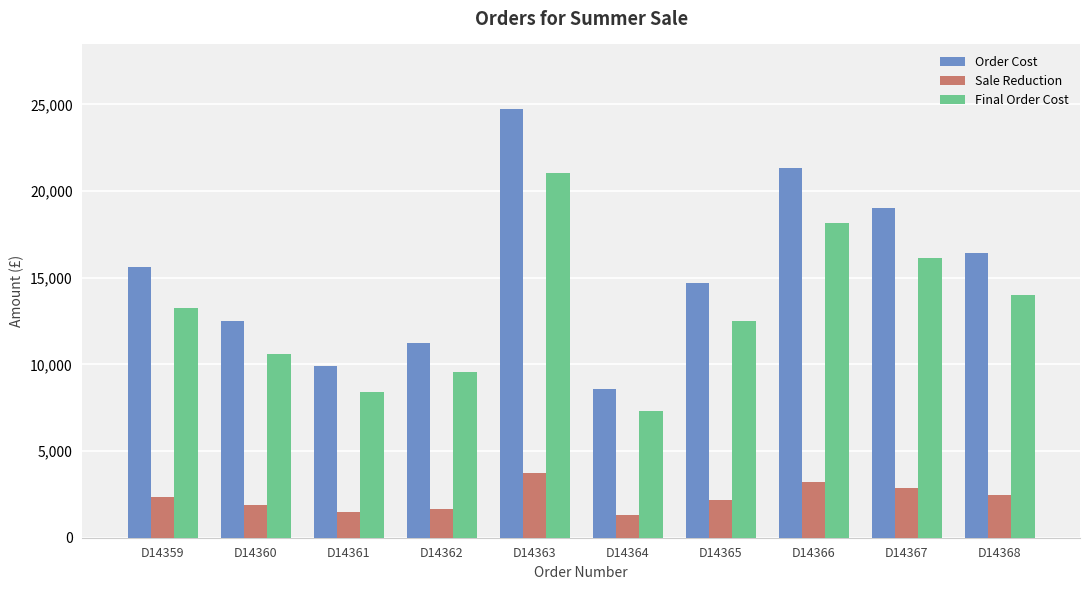

At D14361, list the series in order from smallest to largest.

Sale Reduction, Final Order Cost, Order Cost